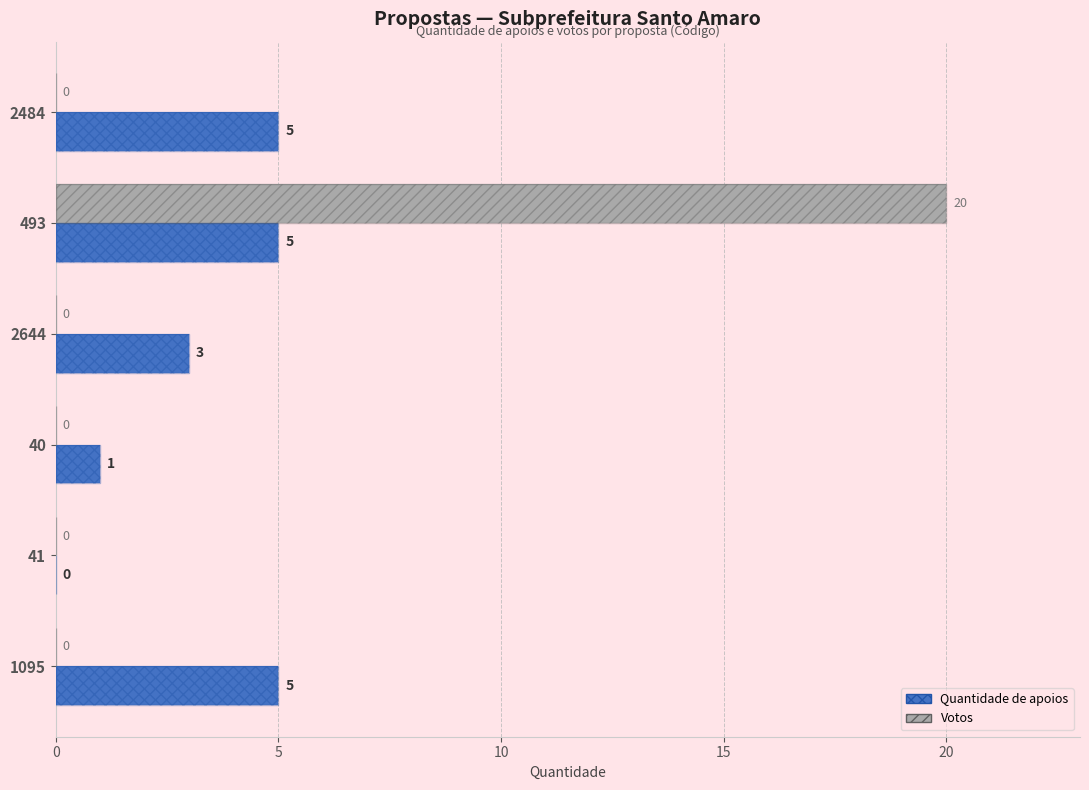

What is the sum of all Votos values?

20